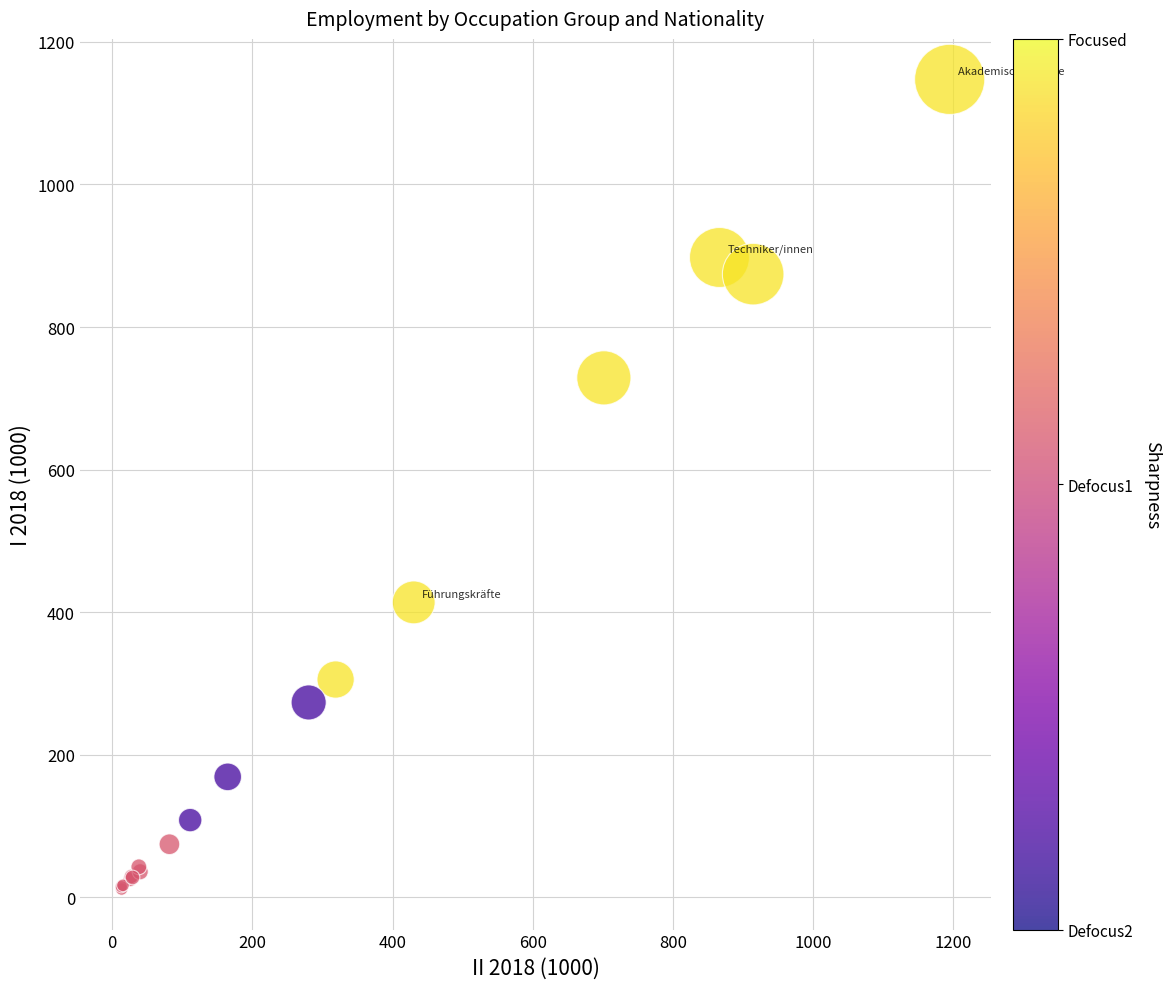

What Y value in the scatter plot is closest to 579?

728.6